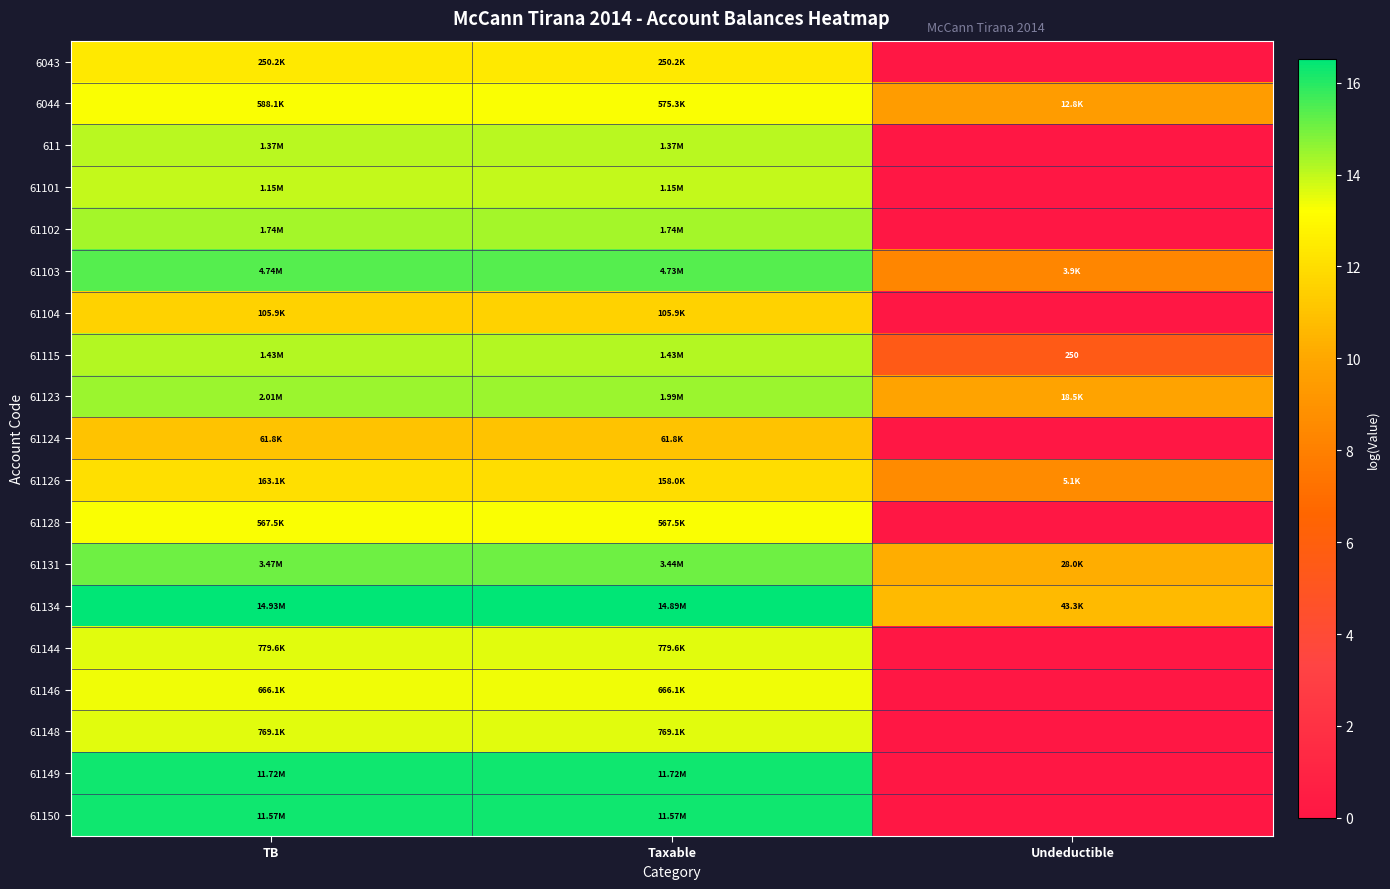

Which series has the largest total across all categories?

61134